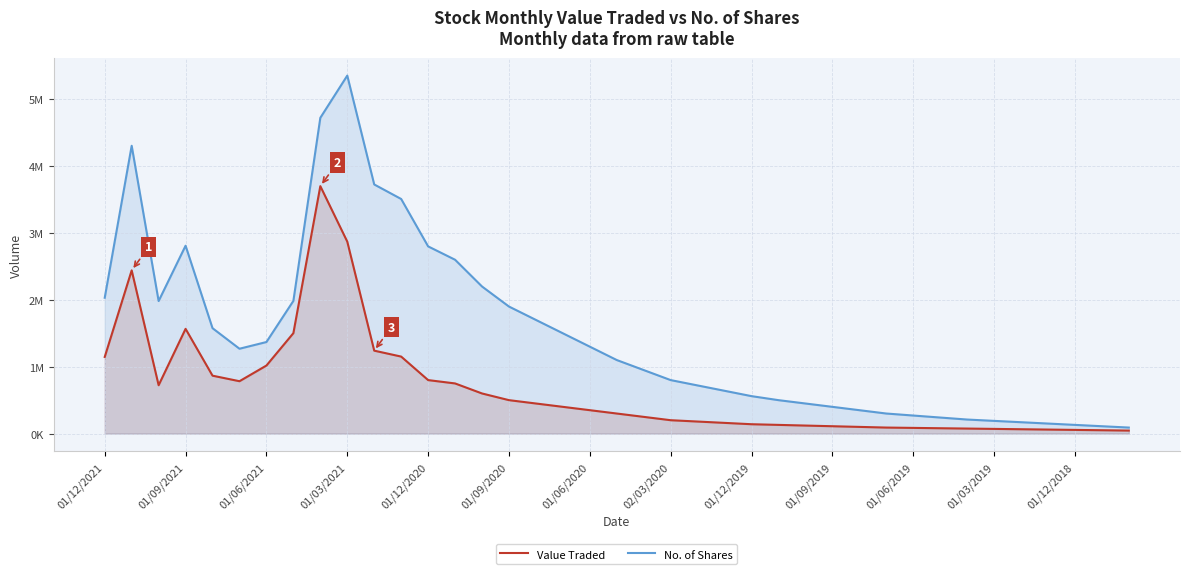

How many distinct data groups are displayed?

2